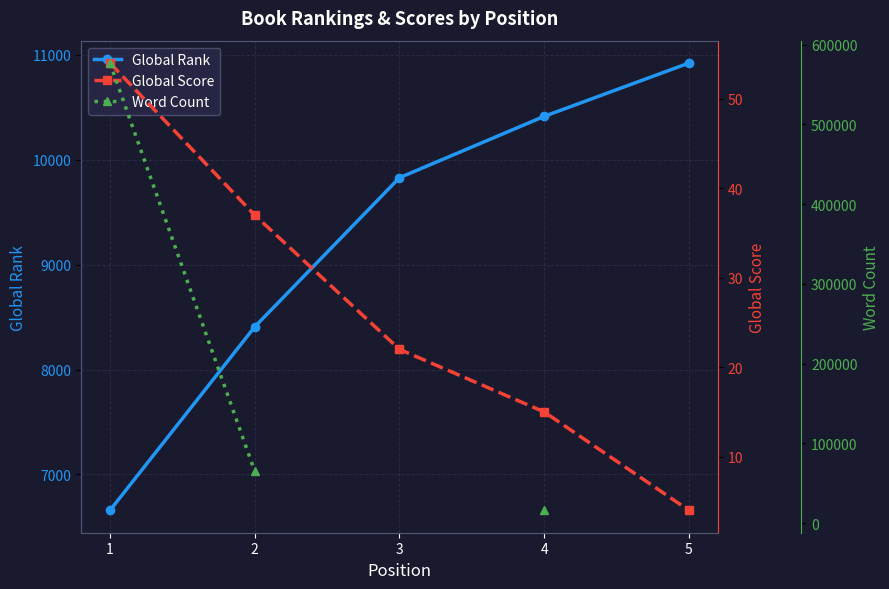

How many data points does each series have?

5